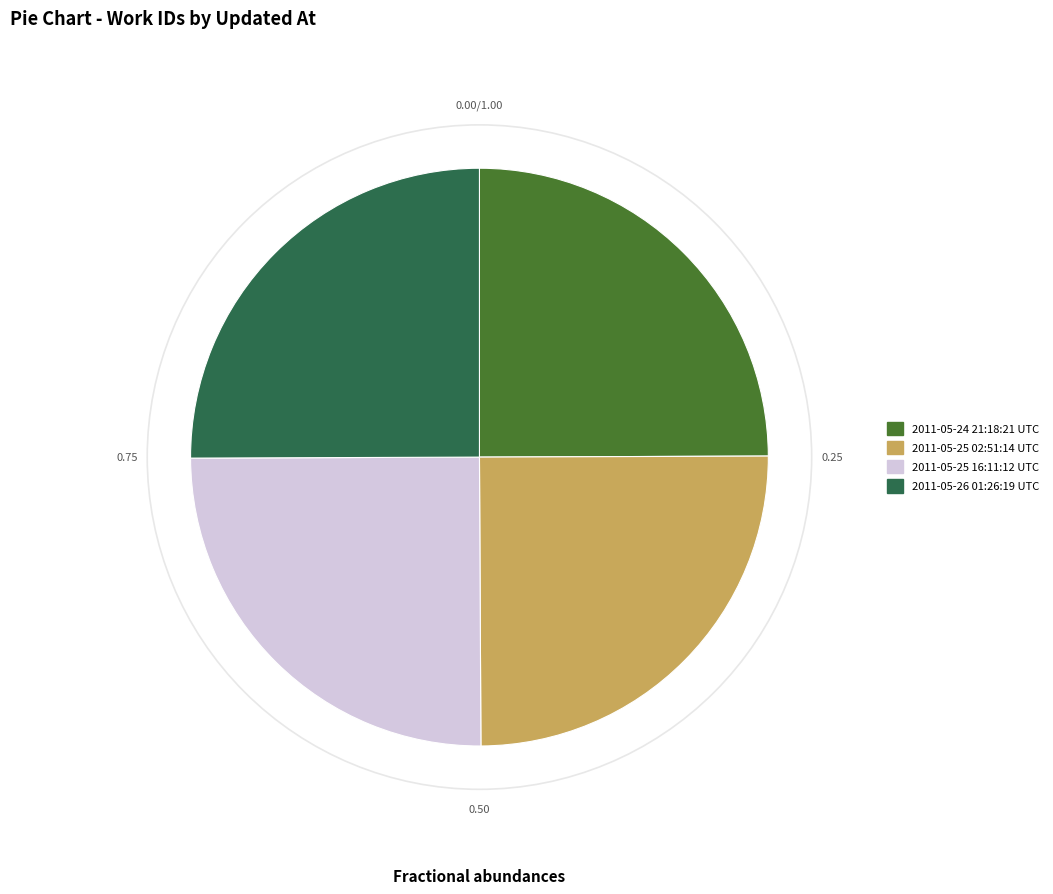

How many slices are in this pie chart?

4